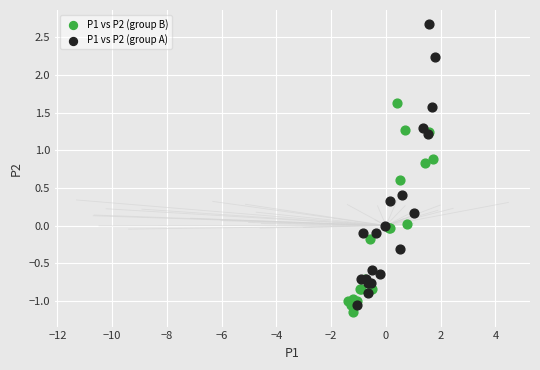

Which series contains the highest Y value?

P1 vs P2 (group A)